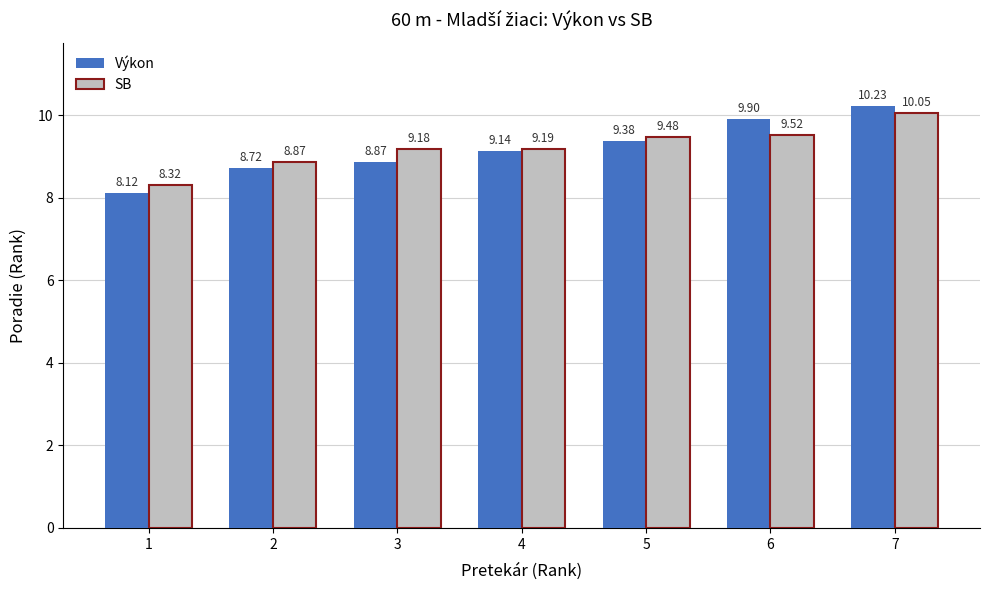

What is the average value of the SB series?

9.2